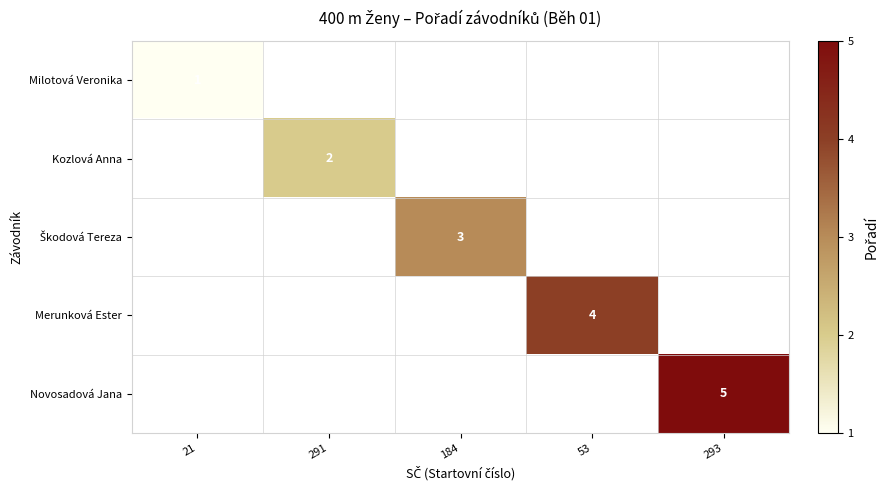

At which category does the chart reach its peak across all series?

293